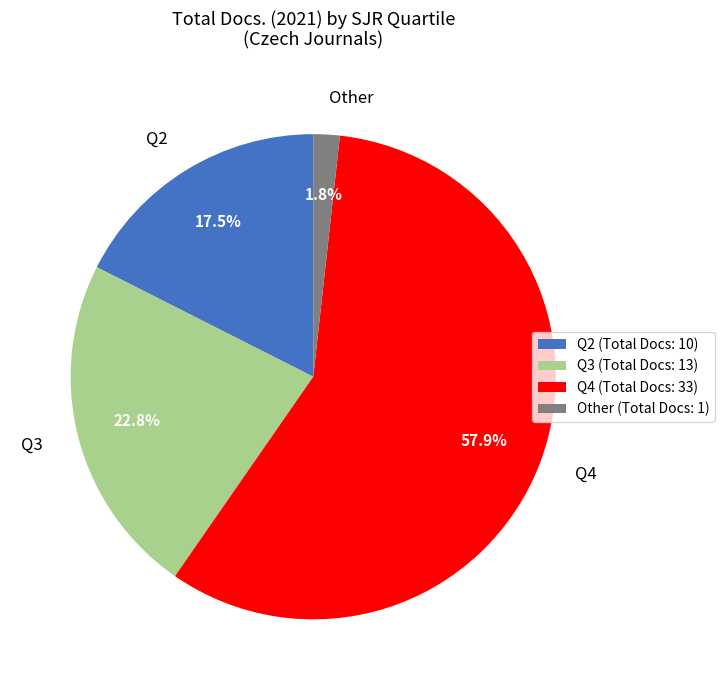

What is the ratio of the value at Q4 to the value at Q3?

2.5